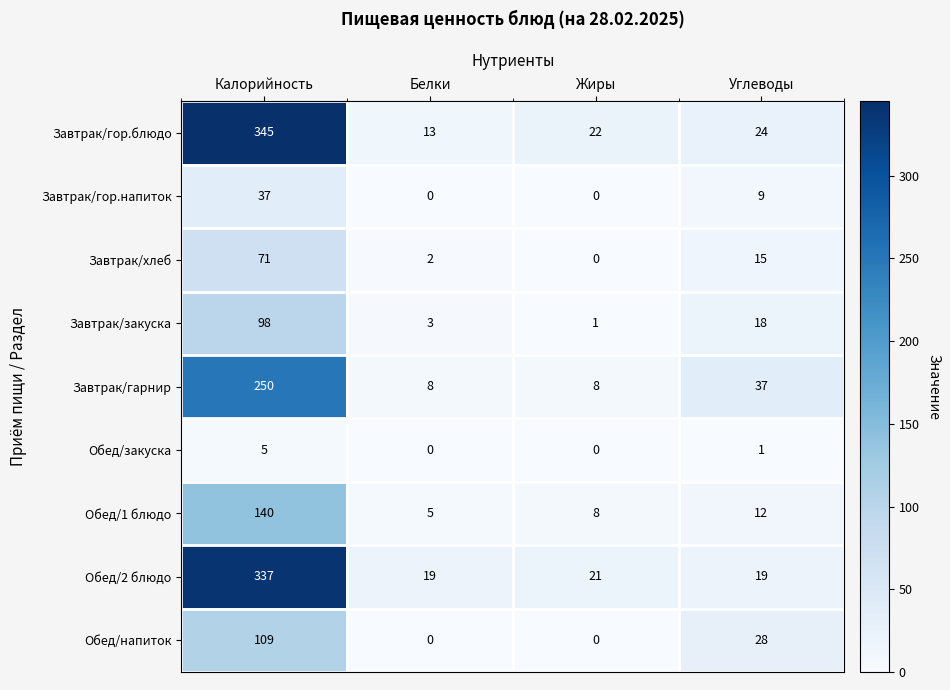

Is the value of Завтрак/закуска at Углеводы greater than the value of Обед/2 блюдо at Углеводы?

No